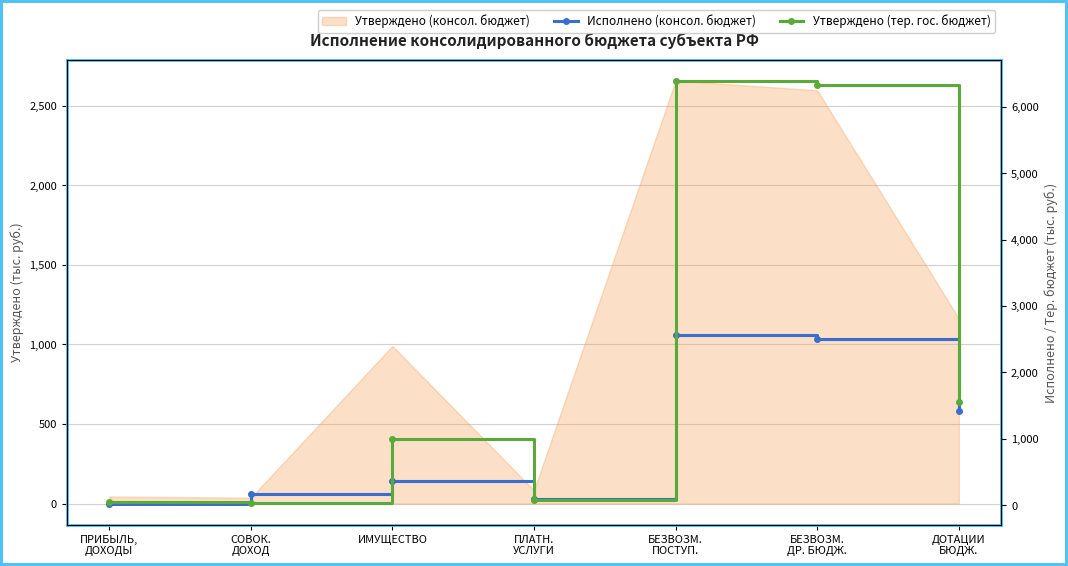

Where is the first local maximum for Исполнено (консол. бюджет)?

ИМУЩЕСТВО